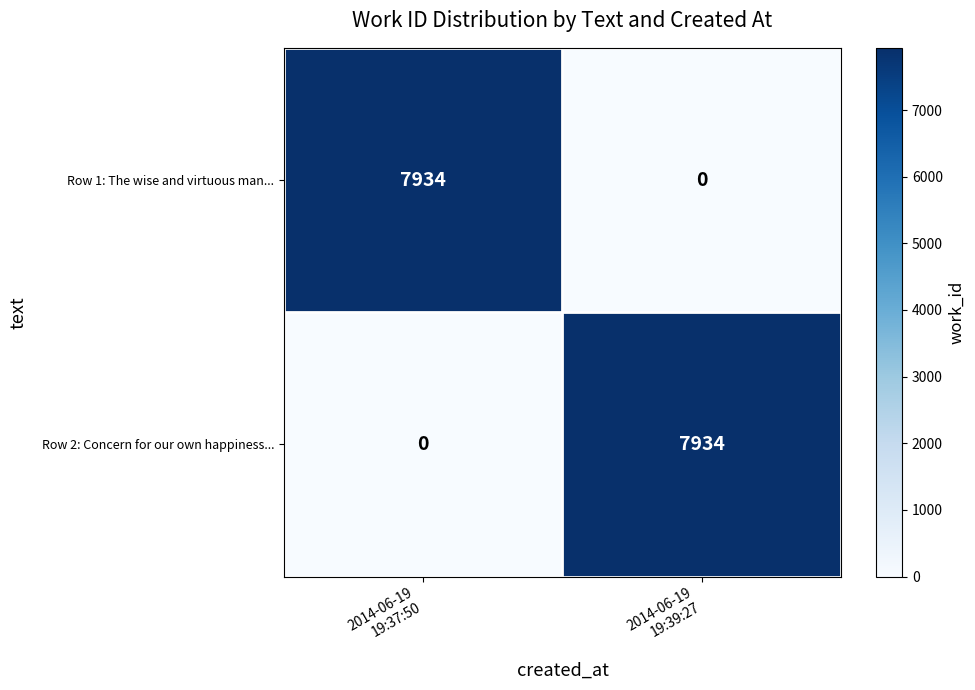

What is the average value of the Row 1: The wise and virtuous man... series?

3967